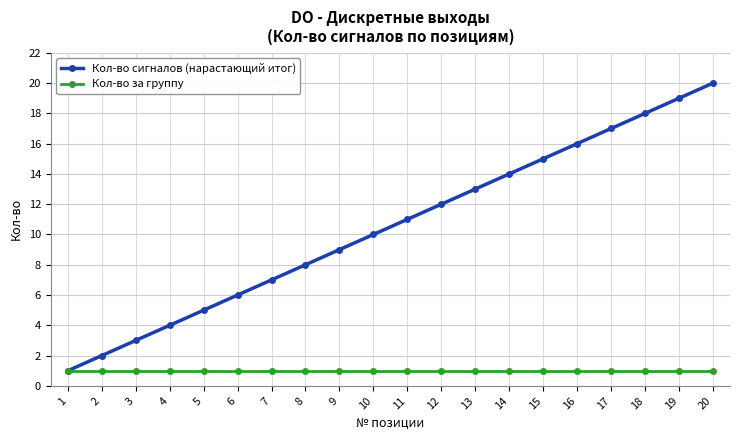

What is the minimum value shown in the chart?

1